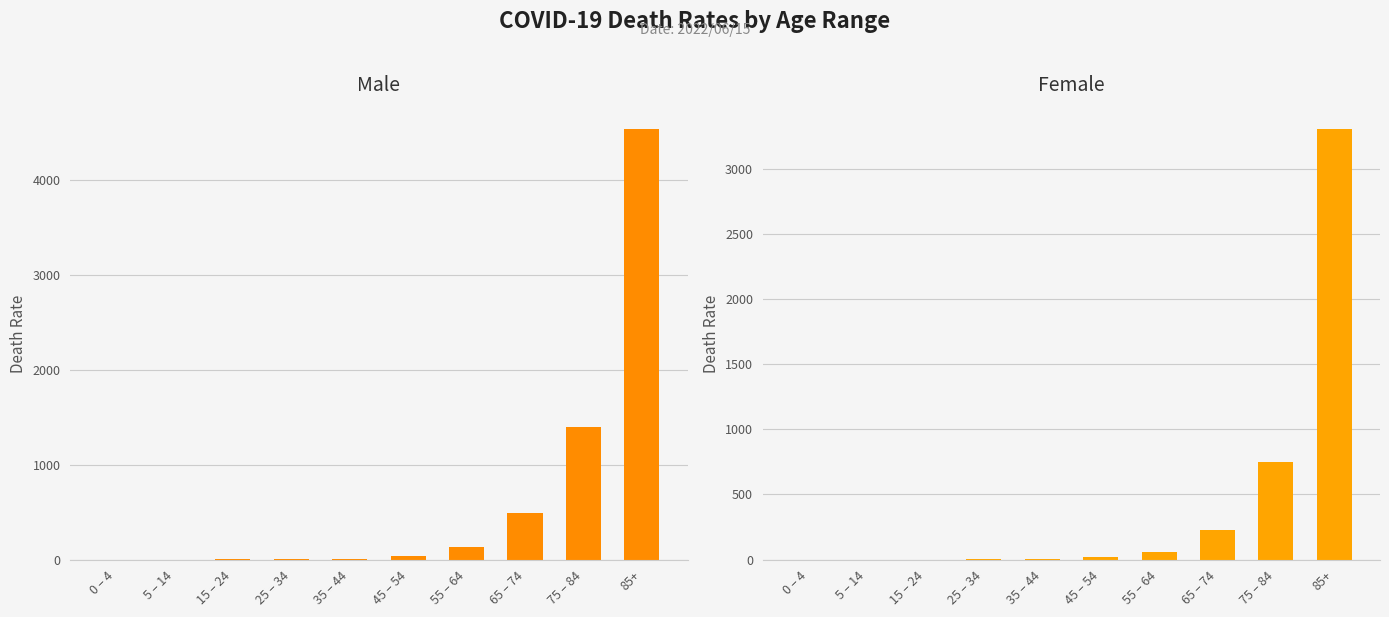

What are all the series names shown in the legend?

Male, Female